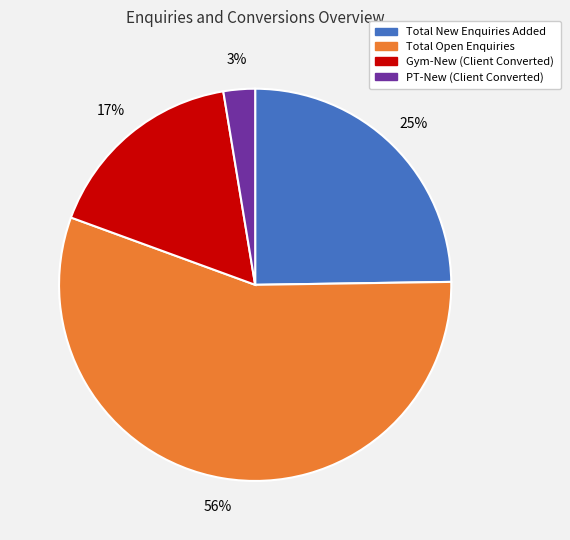

Combined, do Total New Enquiries Added and PT-New (Client Converted) account for over 50%?

No